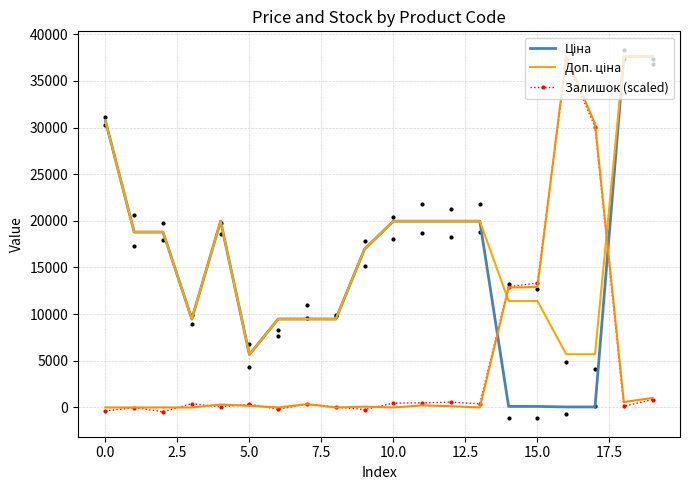

What is the lowest value of the Доп. ціна series?

5673.8